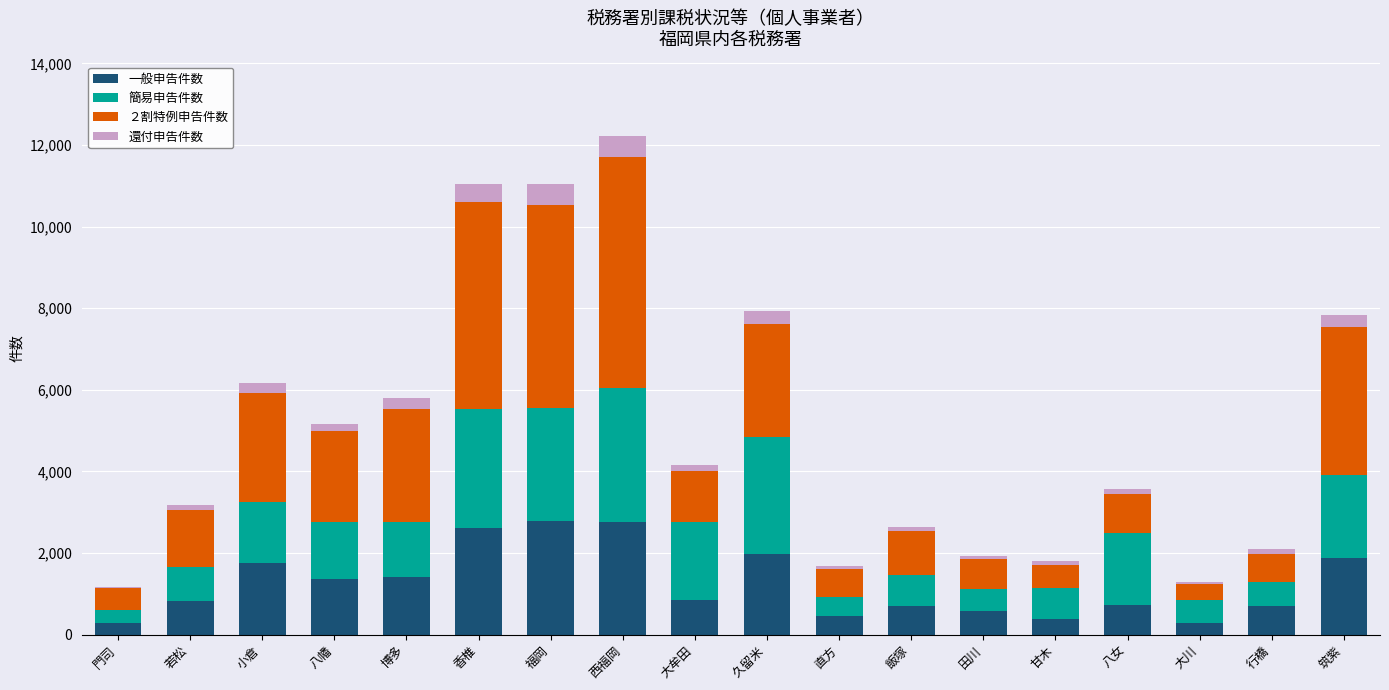

What is the difference between the maximum and minimum values in the 一般申告件数 series?

2496